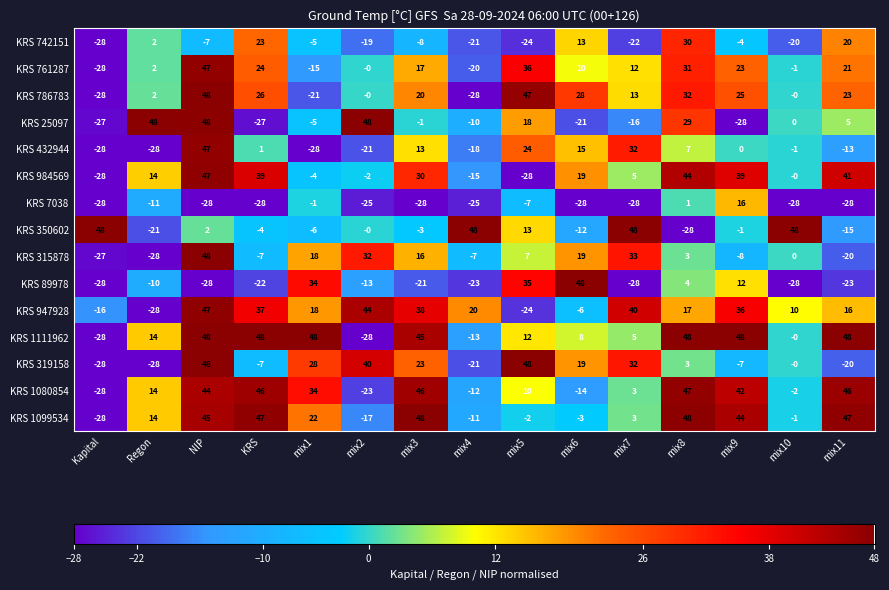

At which label is KRS 350602 closest to 10?

mix5